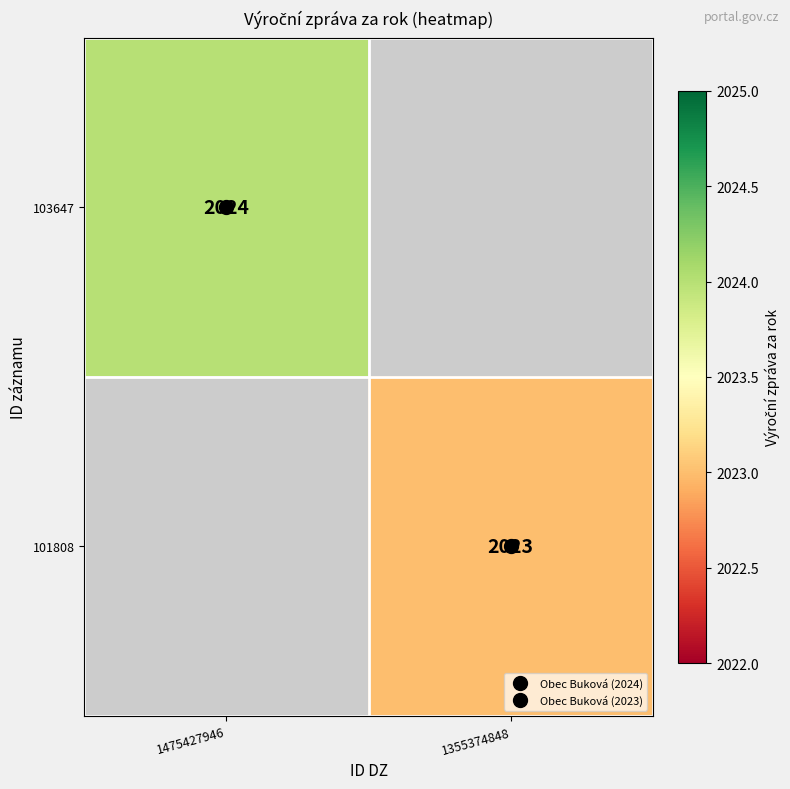

List the labels in order of 103647 value, smallest first.

1475427946, 1355374848